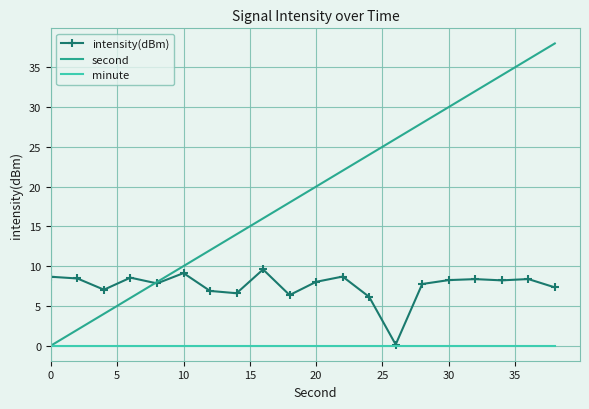

At how many categories does at least one series exceed 0?

20